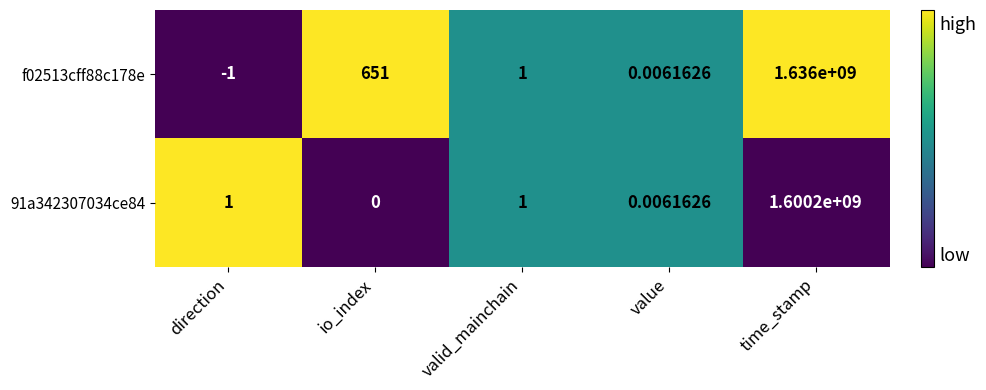

List the series in order of their overall mean, lowest first.

91a342307034ce84, f02513cff88c178e